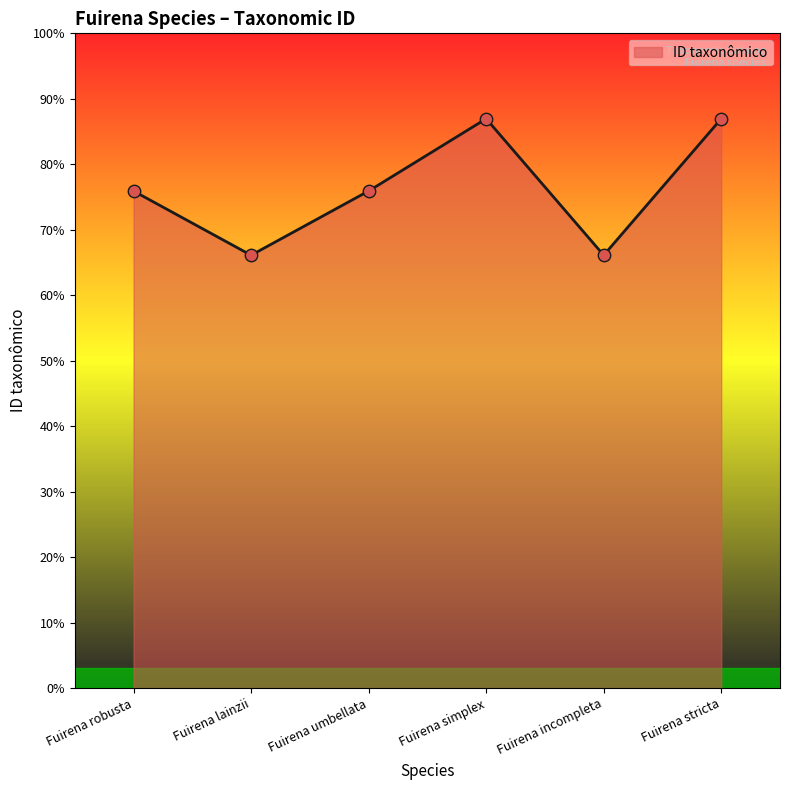

Which has a higher value, Fuirena lainzii or Fuirena robusta?

Fuirena robusta